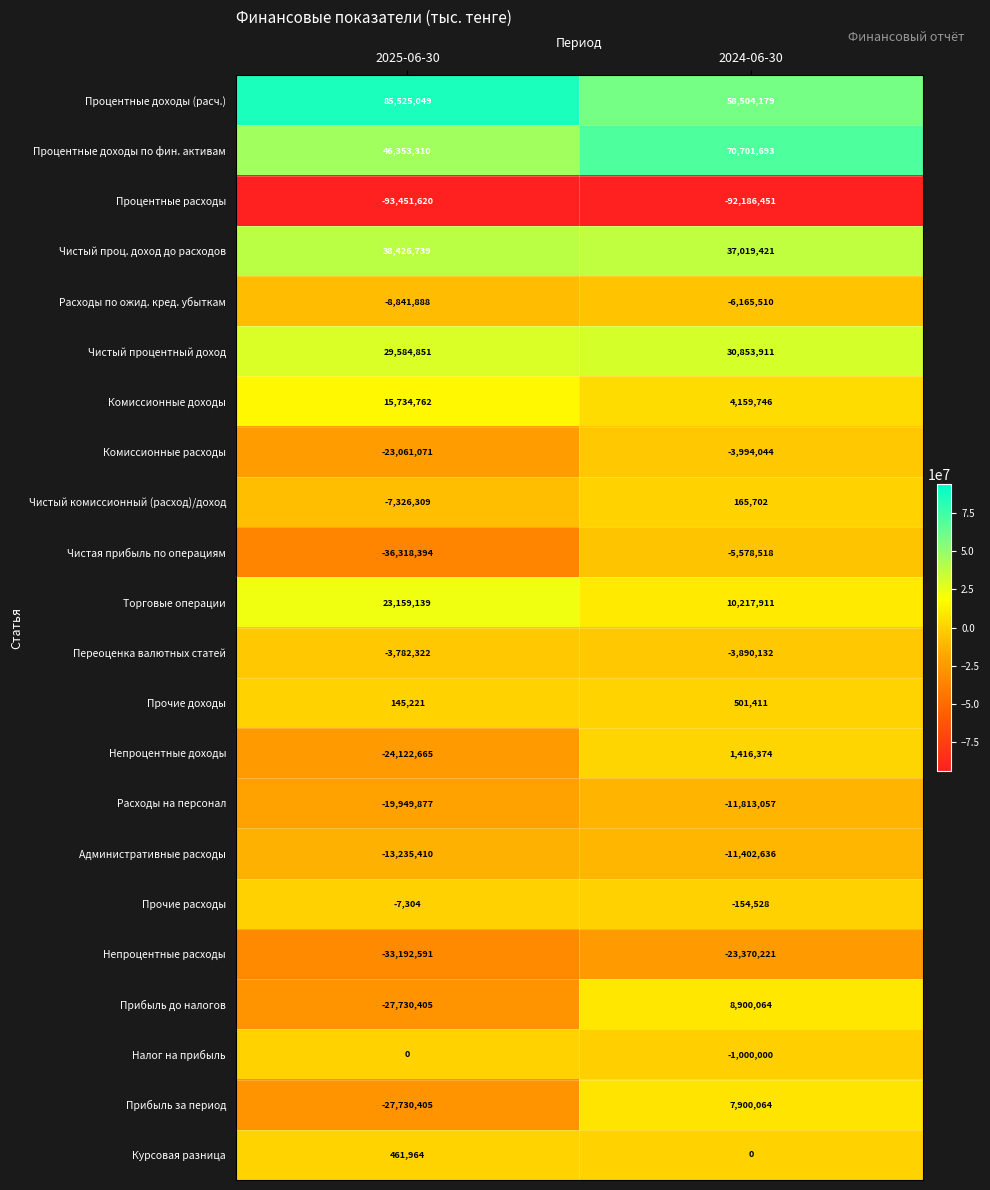

What is the smallest value displayed?

-93451620